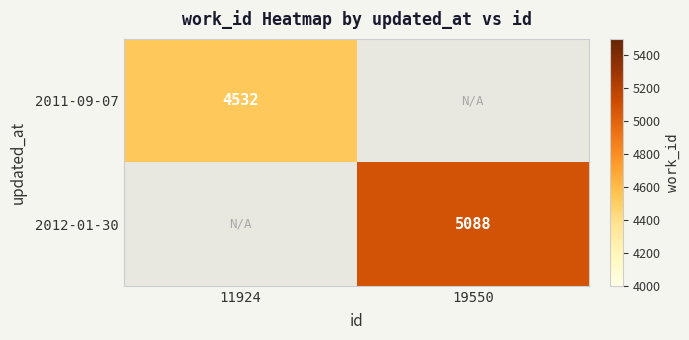

Is it true that 2011-09-07 equals 7378 at 11924?

False